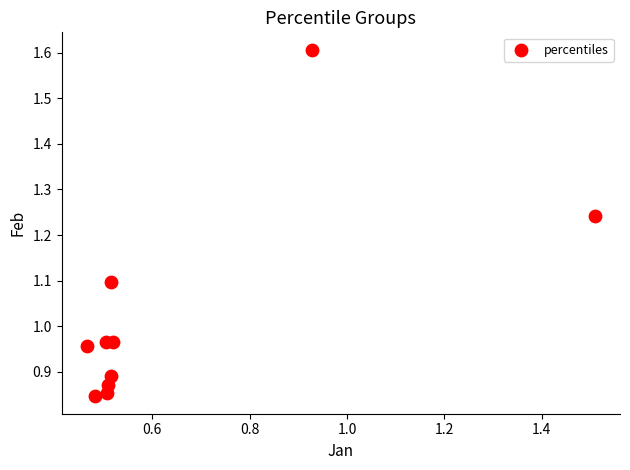

What is the average X value?

0.6